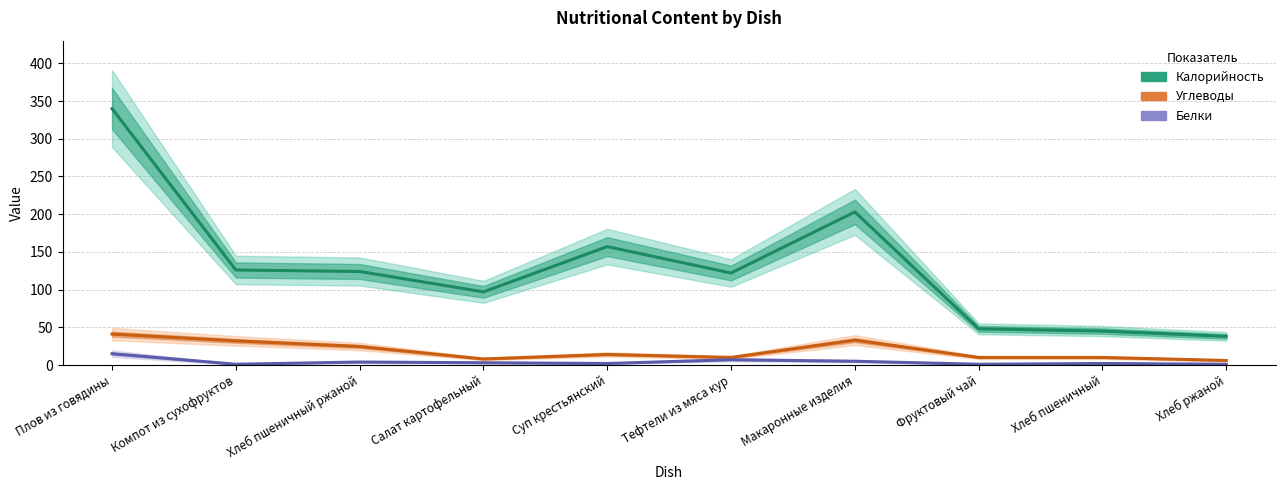

True or false: Белки and Углеводы intersect in this chart.

False